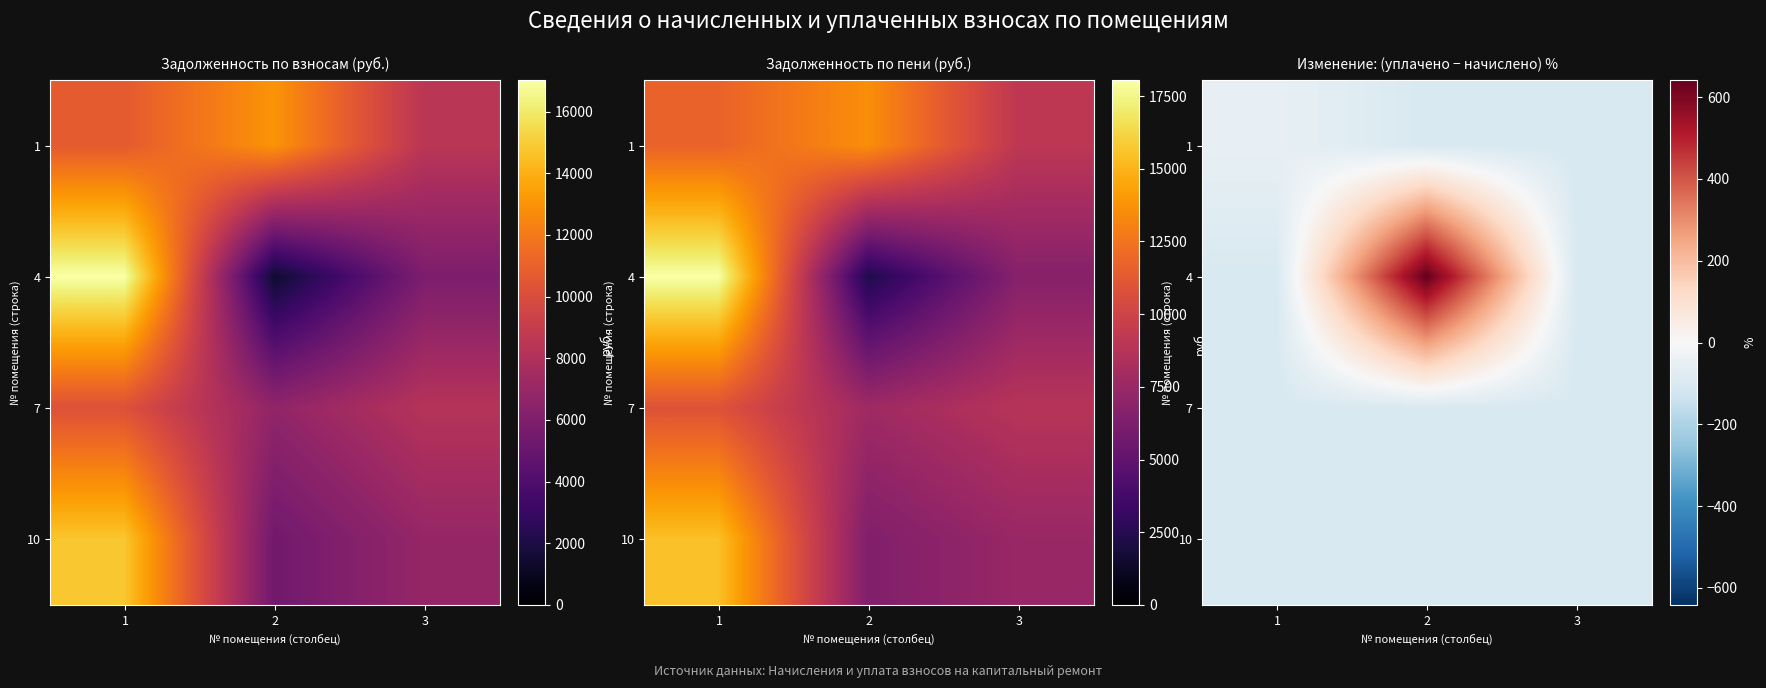

What is the average value of the 4 series?

147.3